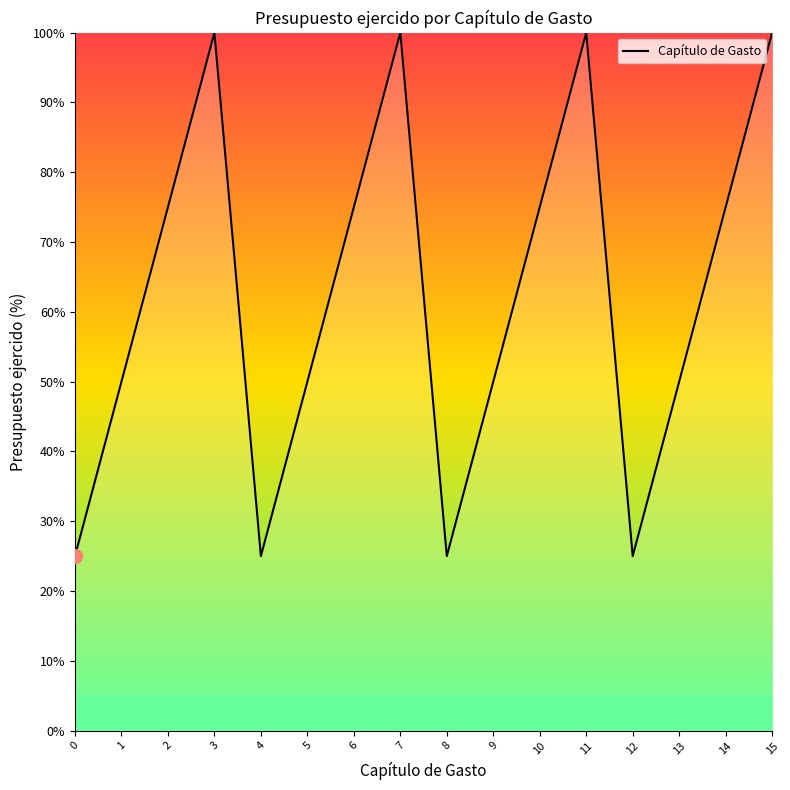

Is this an area chart (filled region under the line)?

No